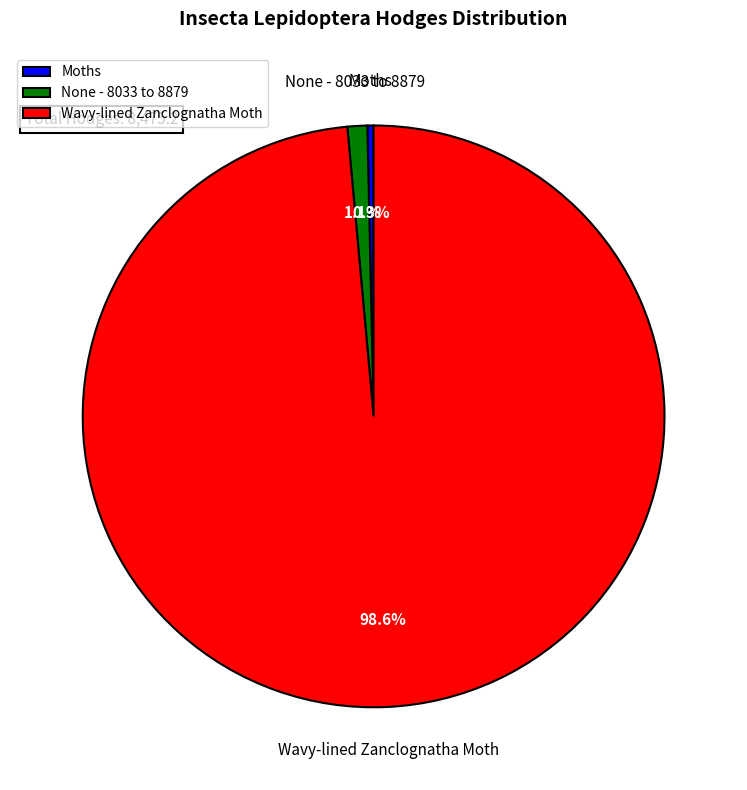

What percentage is NOT represented by None - 8033 to 8879?

98.9%